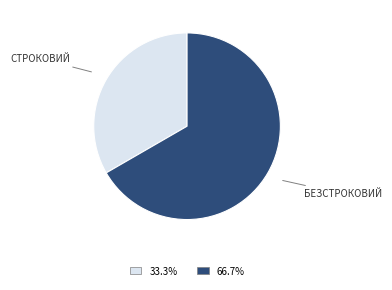

Does any single category account for the majority?

Yes